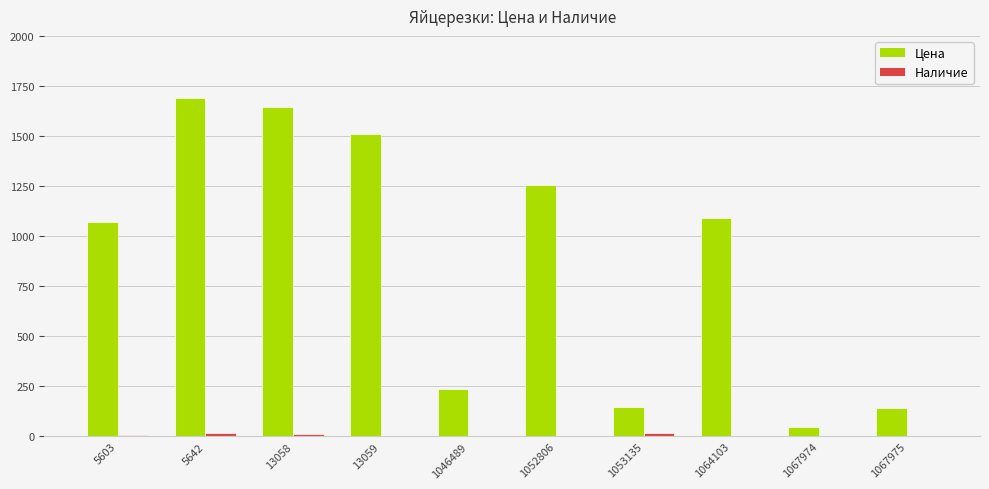

Where is Цена nearest to the value 868?

5603